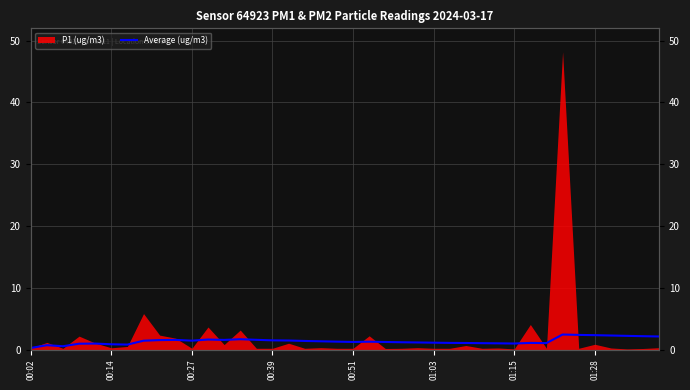

What is the value of the 8th point from the left?

1.4